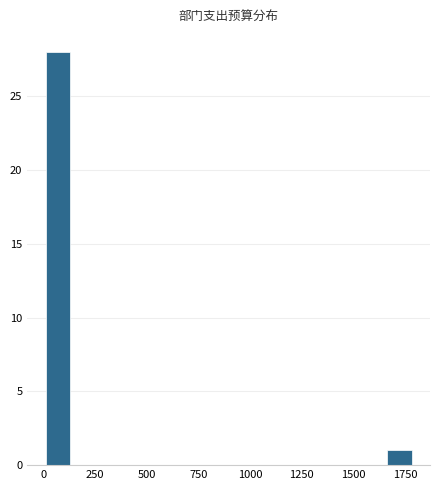

Read against the x-axis, roughly where is the centre of the tallest bar?

50